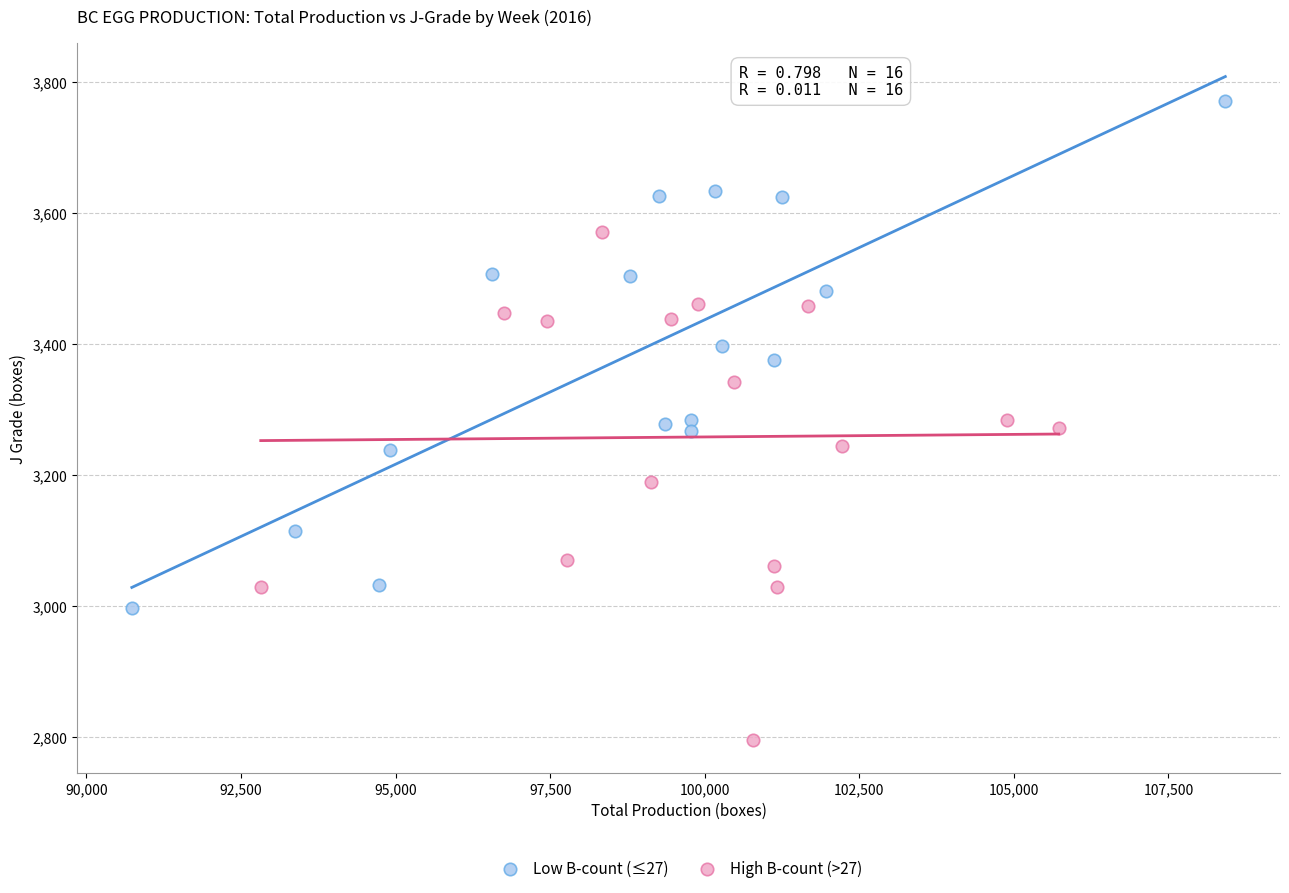

Which series reaches the minimum Y coordinate?

High B-count (>27)